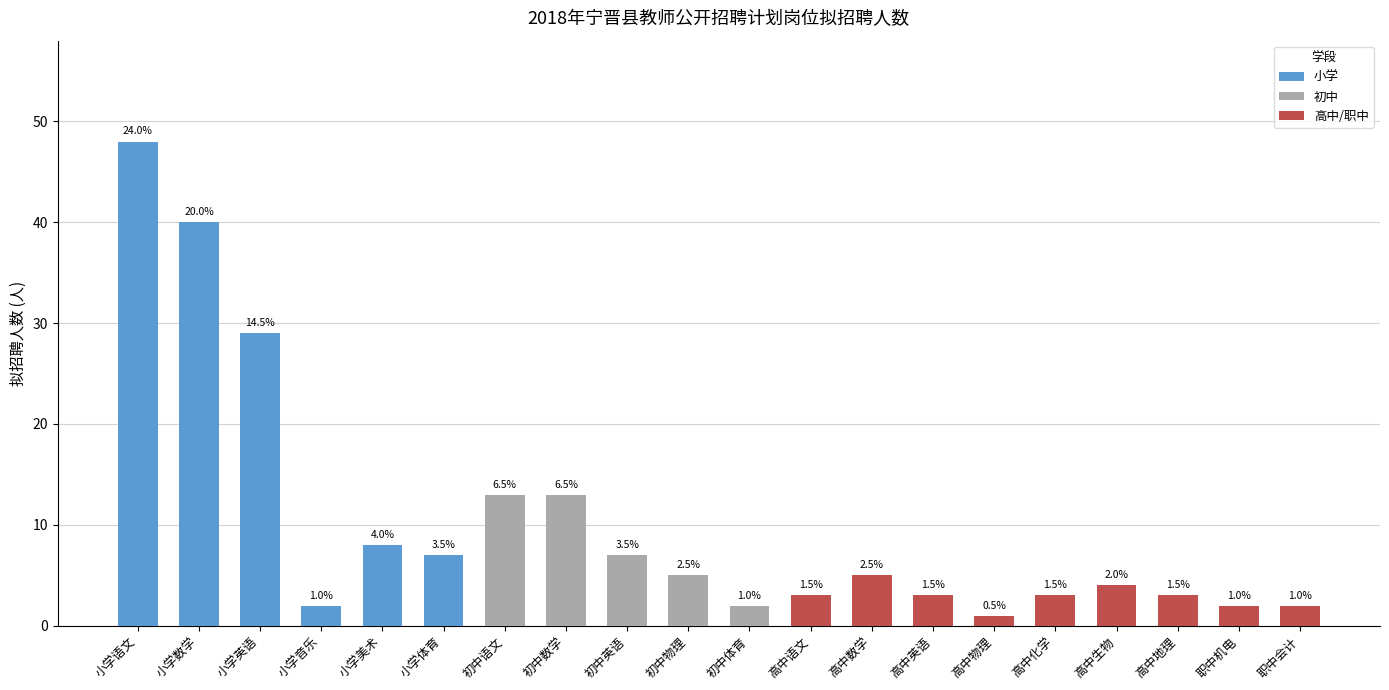

Count the number of categories in the chart.

20